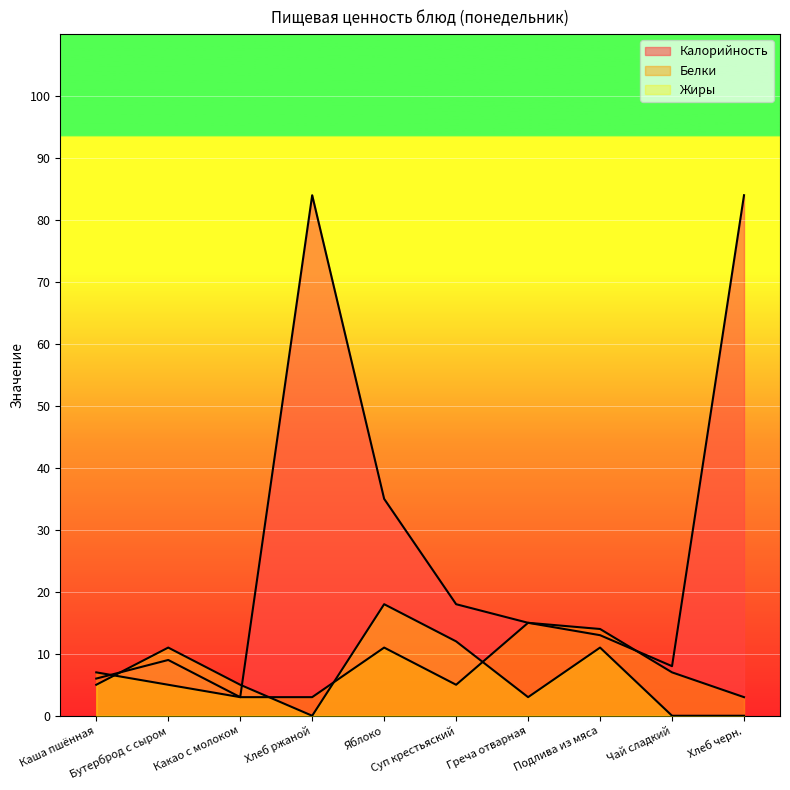

True or false: Белки and Жиры intersect in this chart.

True